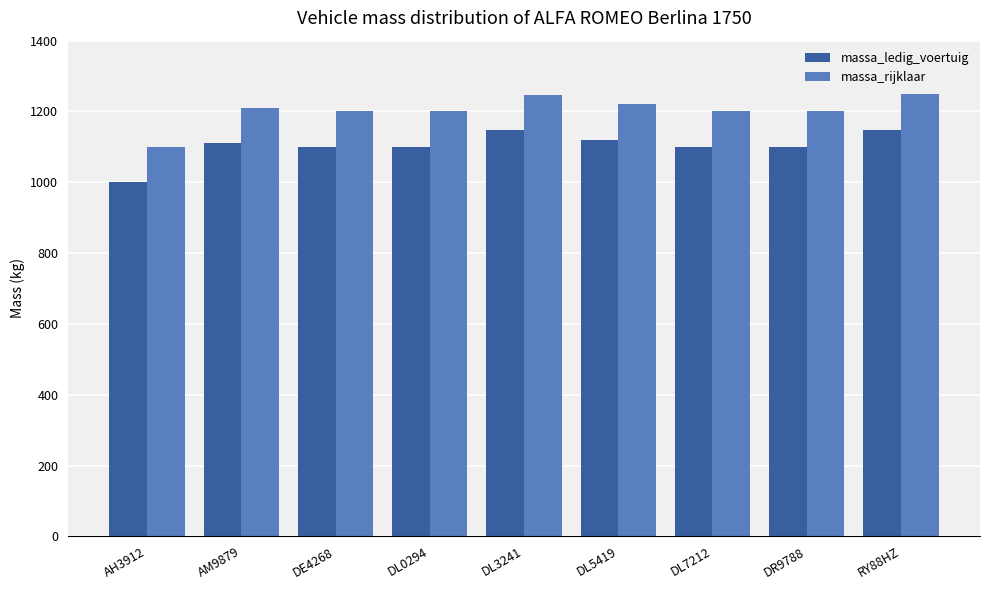

The massa_ledig_voertuig series shows 1100 at DL7212. True or false?

True